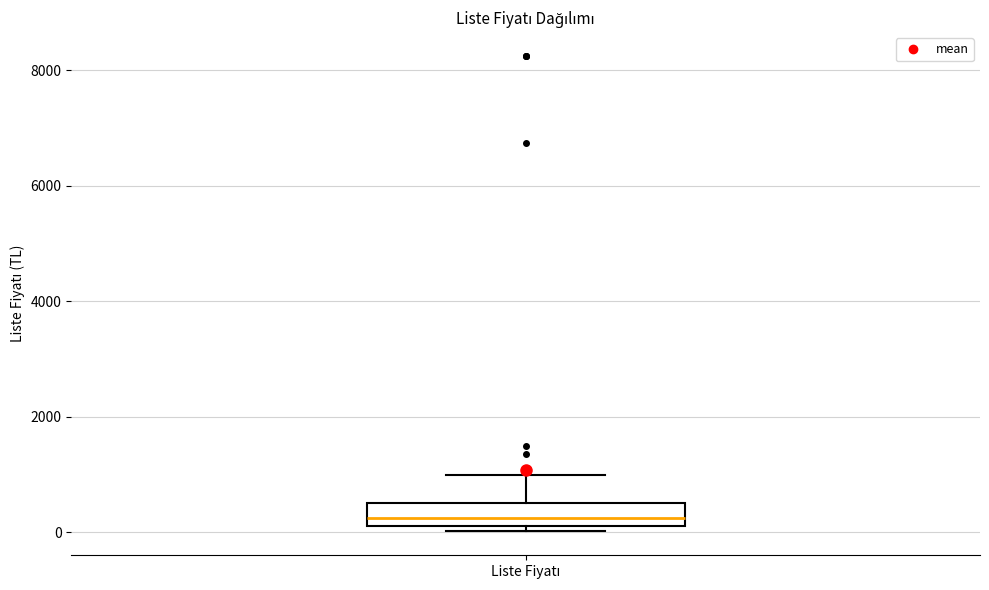

Transcribe this box plot: give where the median line is, the range the box spans, and where the two whiskers end, as read against the y-axis. The values are not printed on the chart, so give them approximately, as read against the axis.

median 200 (just above the box's lower edge), box 200 to 600, whiskers 0 to 1000